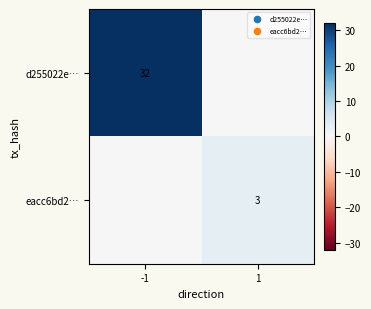

Is it true that d255022e… equals 32 at -1?

True